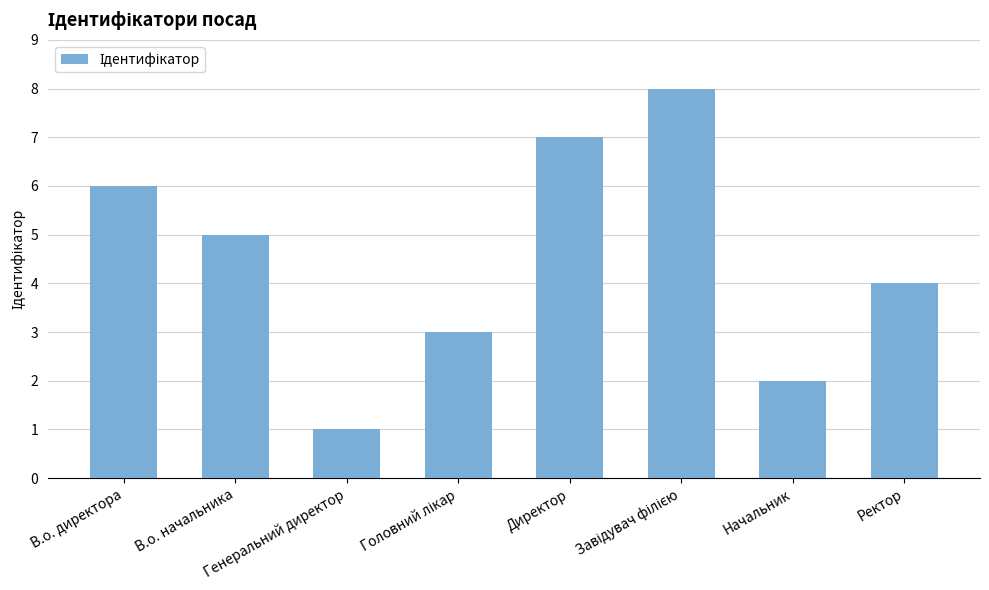

Are the bars grouped side by side (vs. stacked)?

No